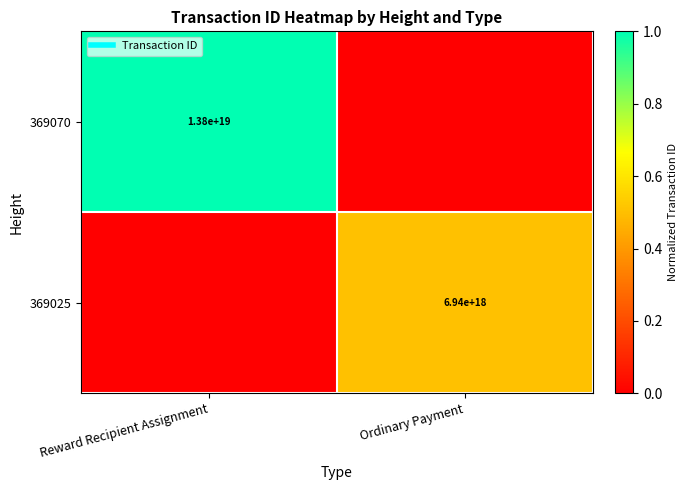

Which series has the largest total across all categories?

369070